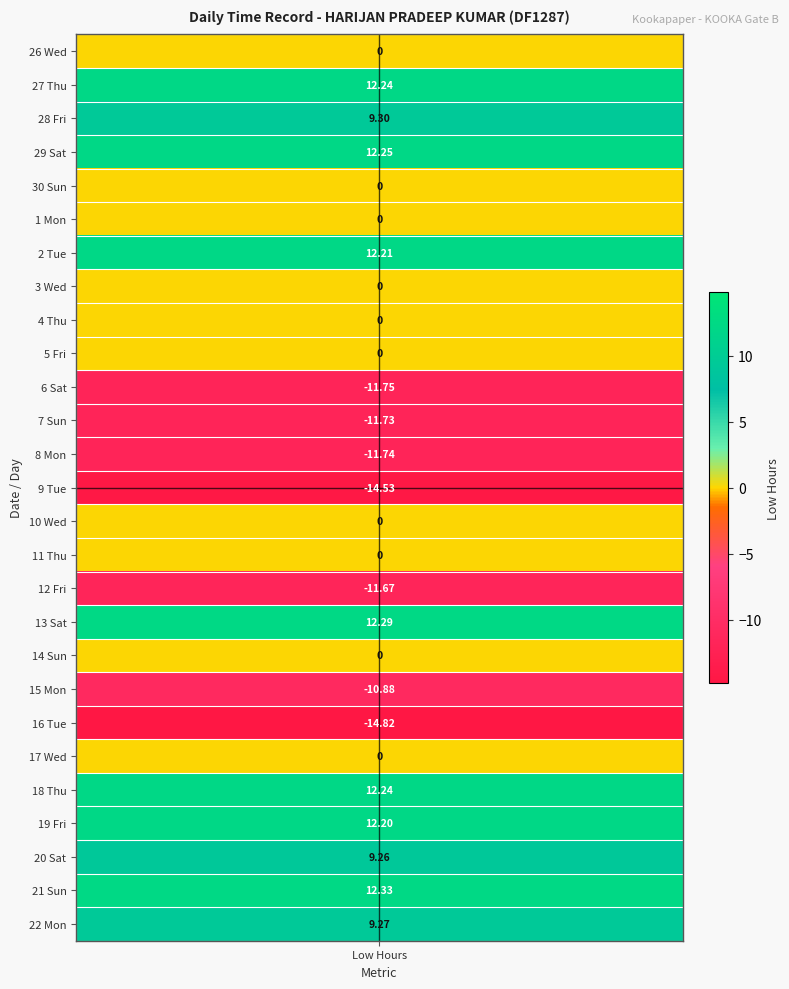

What is the sum of the values at 4_Thu and 19_Fri?

12.2